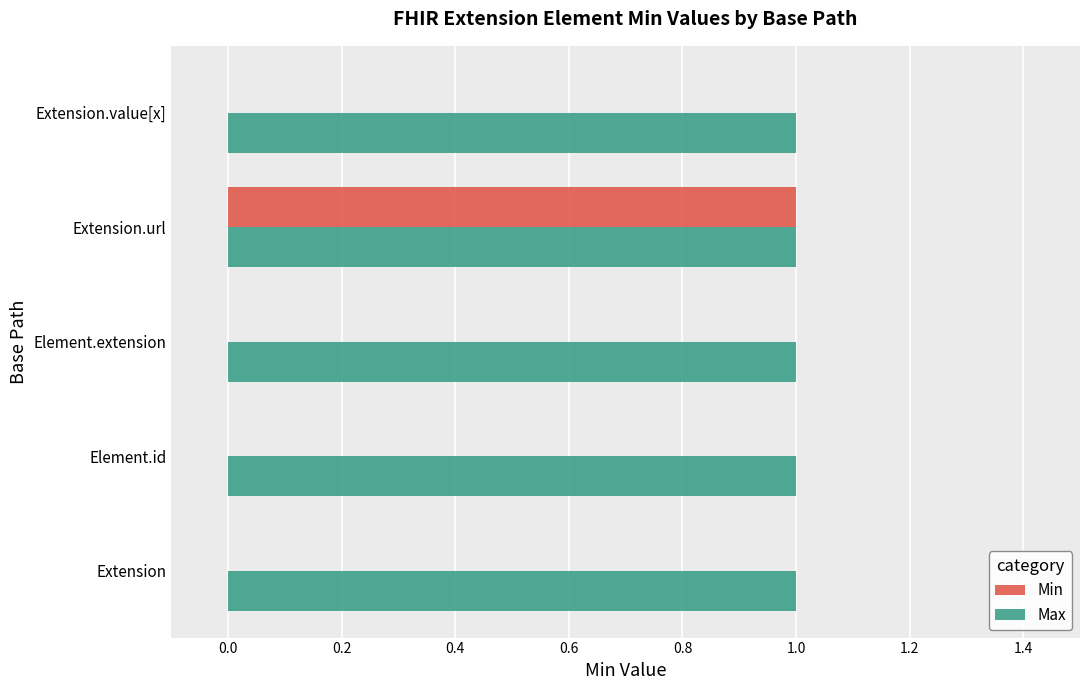

What is the sum of all Max values?

5